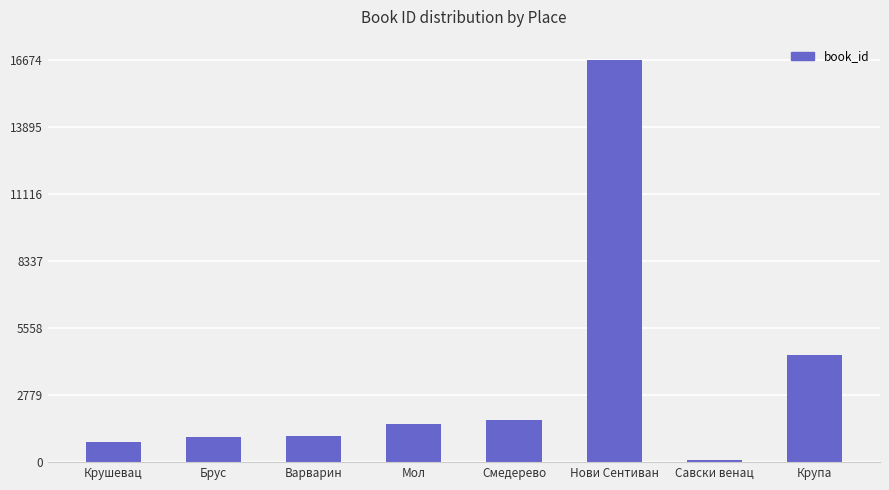

What is the label of the 4th bar from the right?

Смедерево